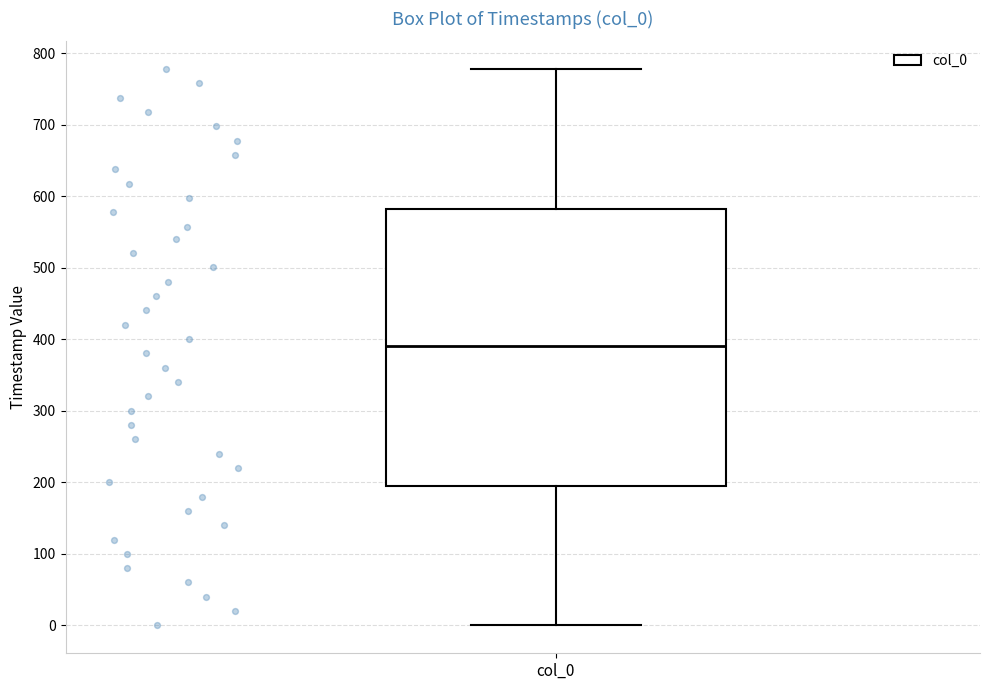

Read this box plot against the y-axis: the position of the median line, the range covered by the box, and the ends of both whiskers. The values are not printed on the chart, so give them approximately, as read against the axis.

median 390, box 200 to 580, whiskers 0 to 780